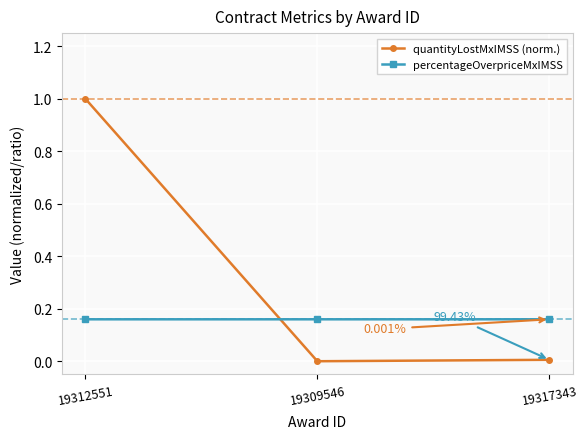

At which category does the chart reach its peak across all series?

19312551